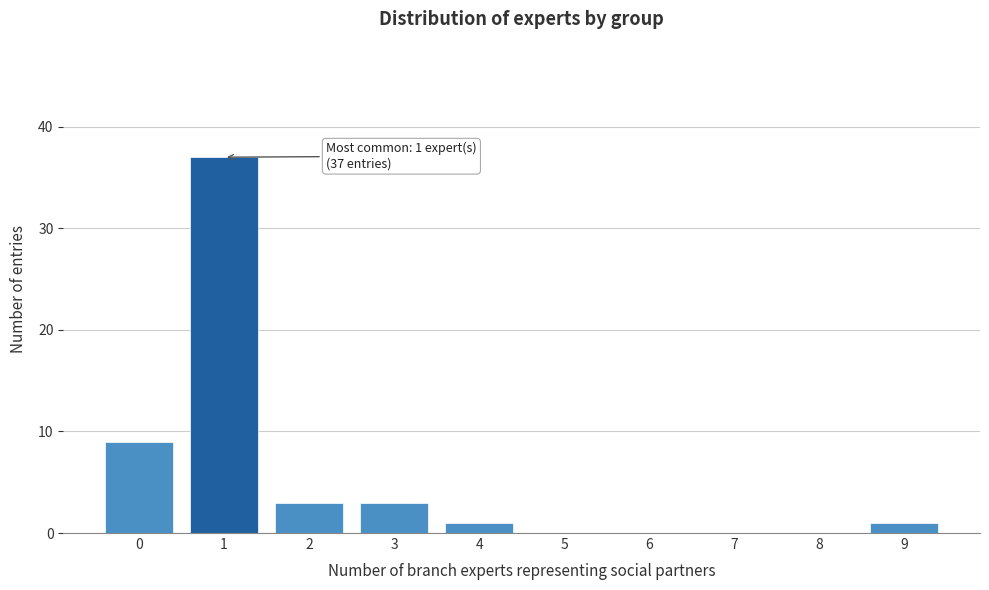

Reading right to left, extract all data points from this chart.

9=1	8=0	7=0	6=0	5=0	4=1	3=3	2=3	1=37	0=9